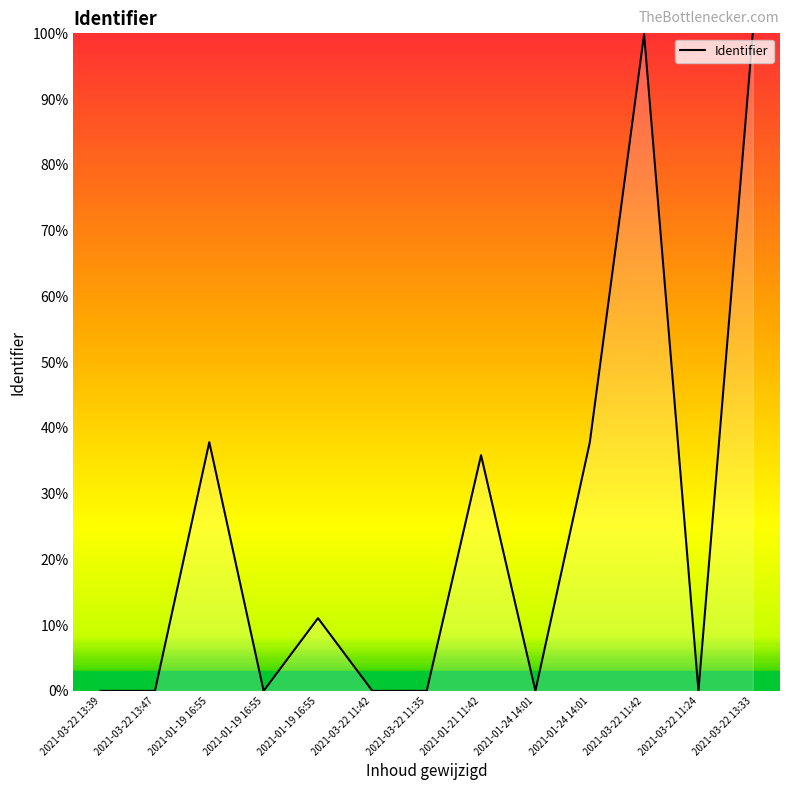

Is it true that the value at 2021-01-19 16:55 is 0.0?

False